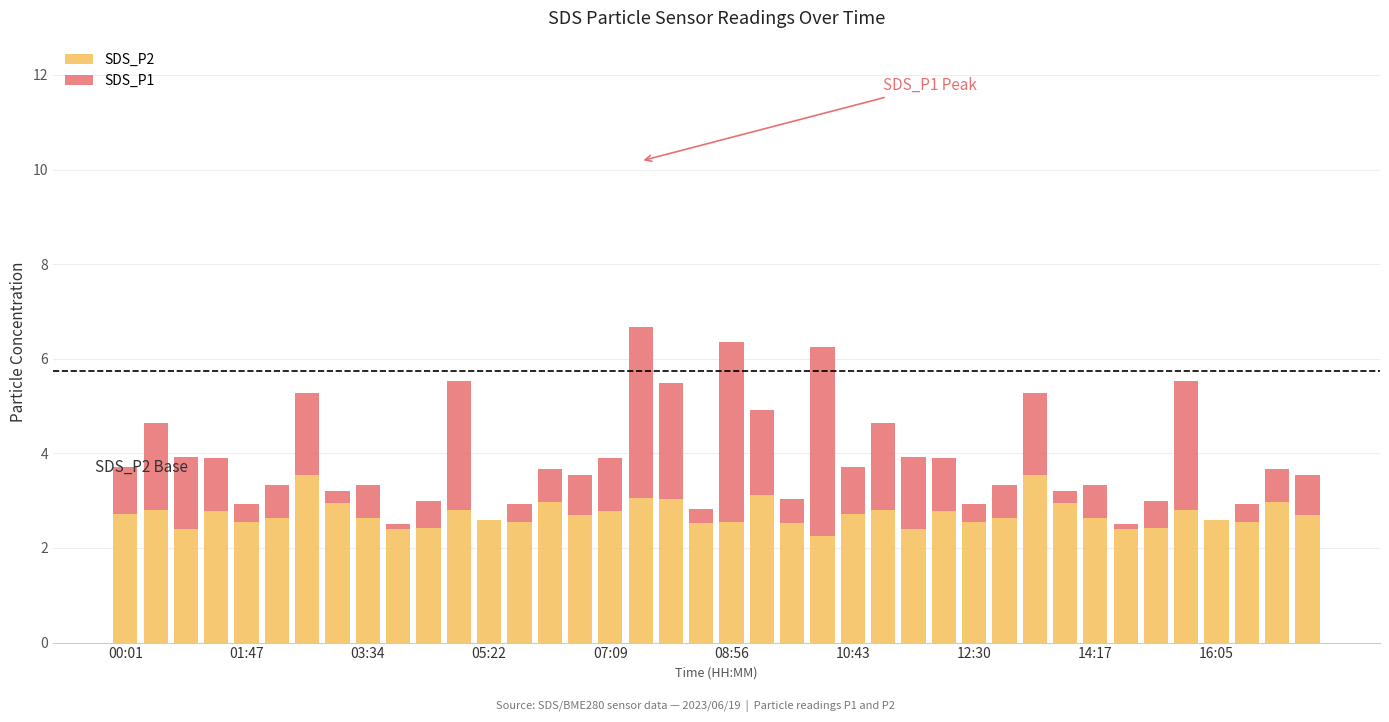

What is the total value across all series at 16:05?

2.6